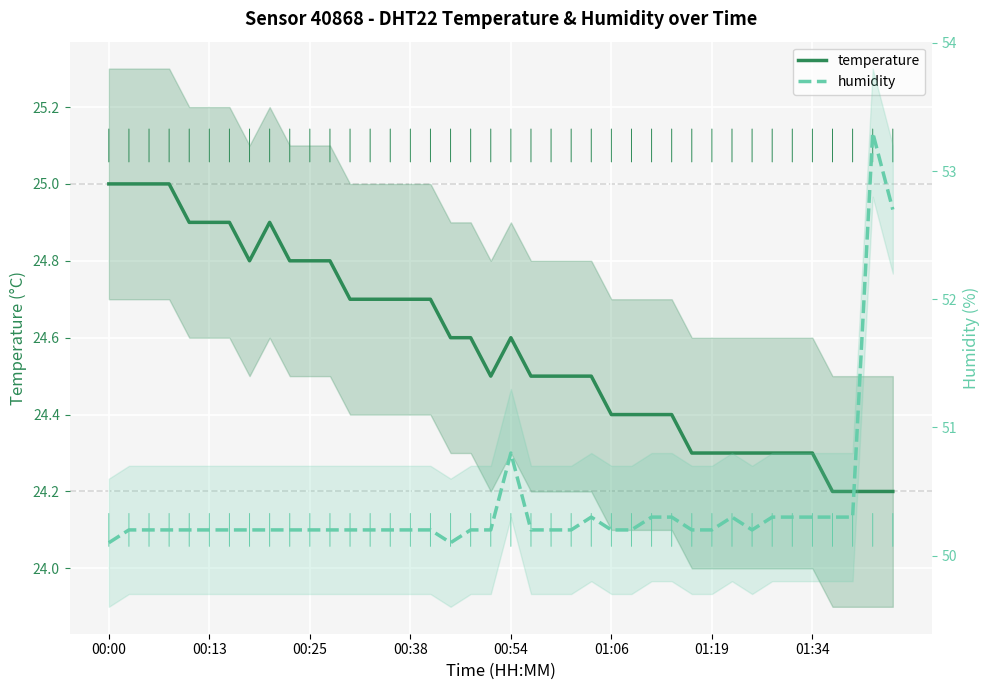

Which category has the lowest value in the temperature series?

36